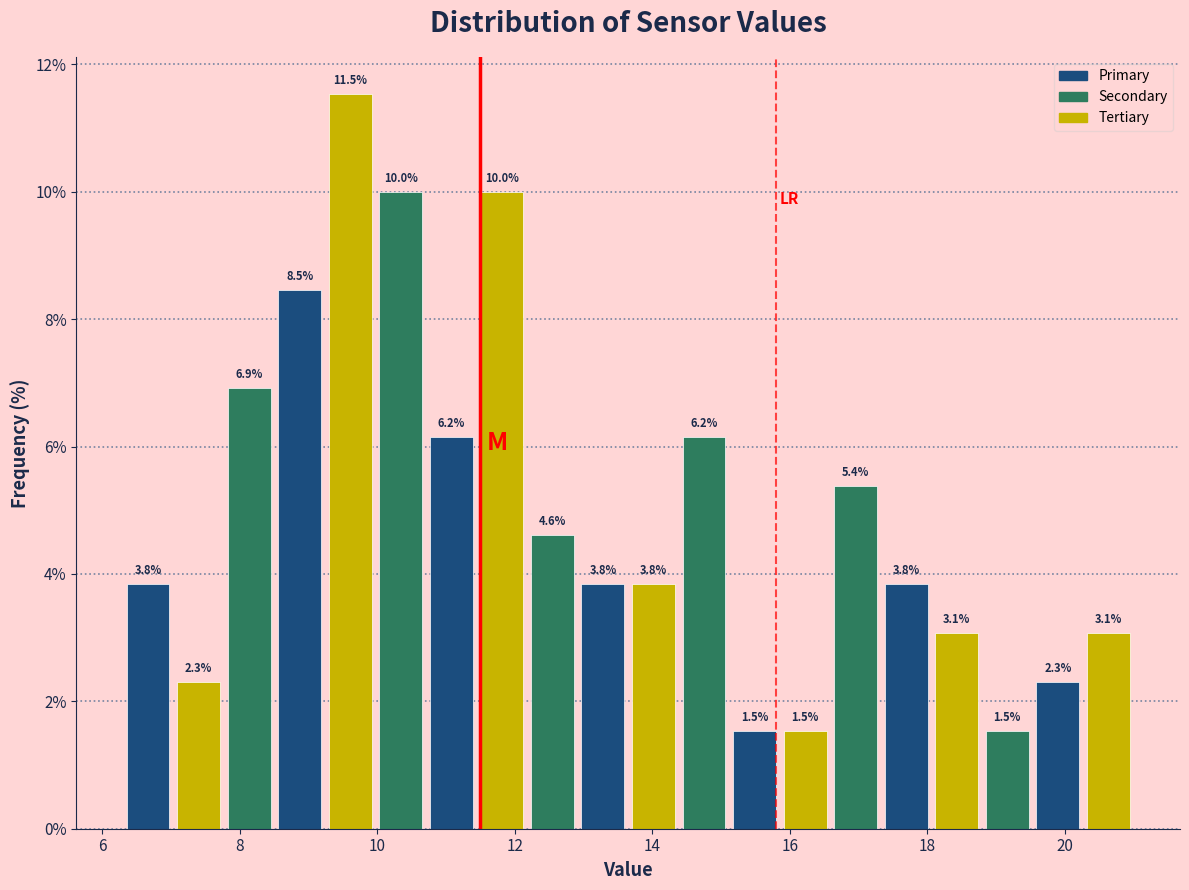

Around what value on the x-axis is the tallest bar? Give the approximate position of its centre, as read against the axis.

9.6